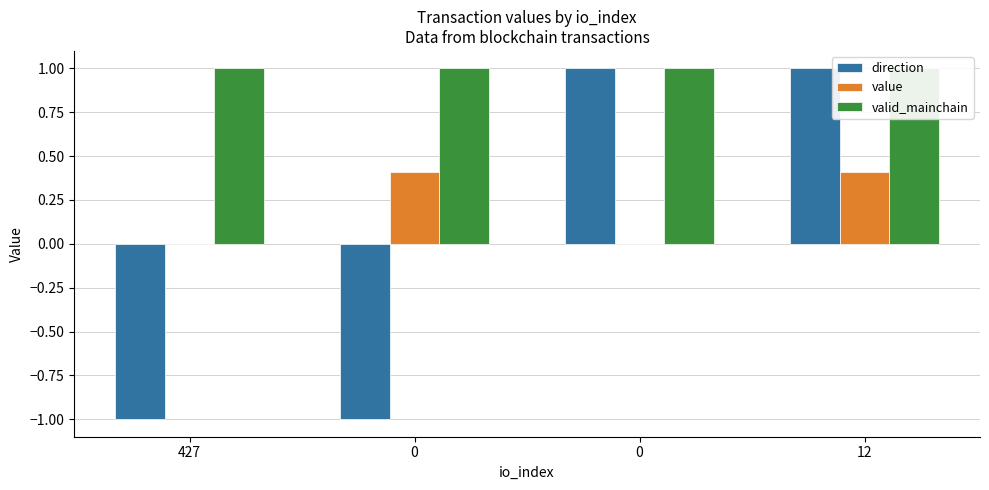

Rank the categories by value value from lowest to highest.

427, 0, 0, 12